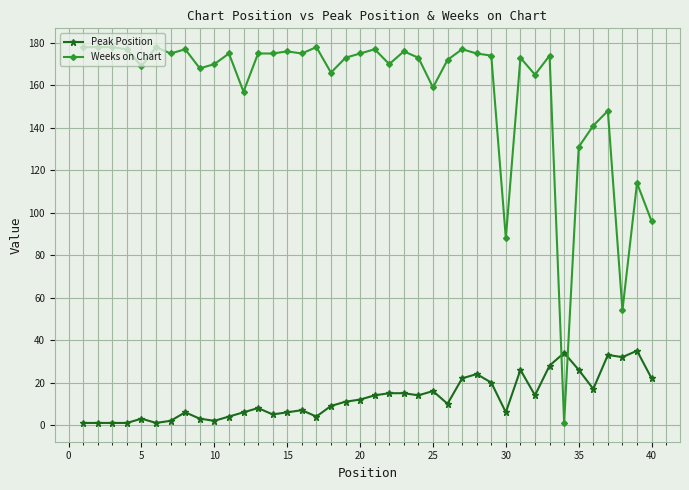

What is the maximum value shown in the chart?

178